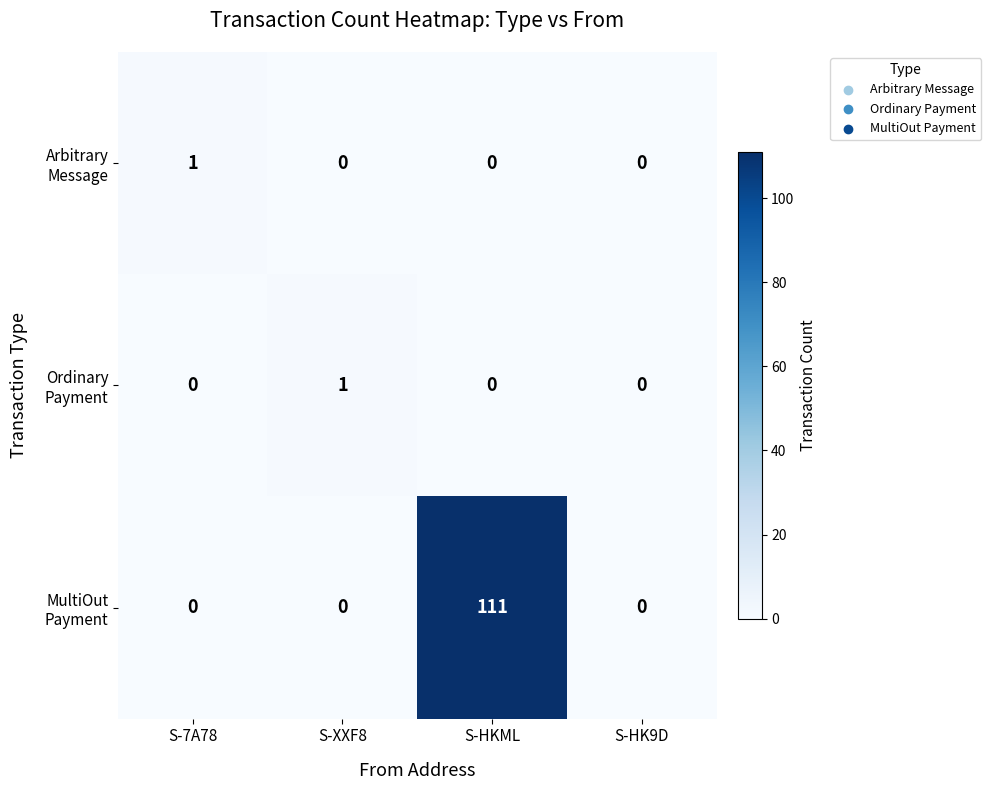

At which category is the sum across all series the highest?

S-HKML